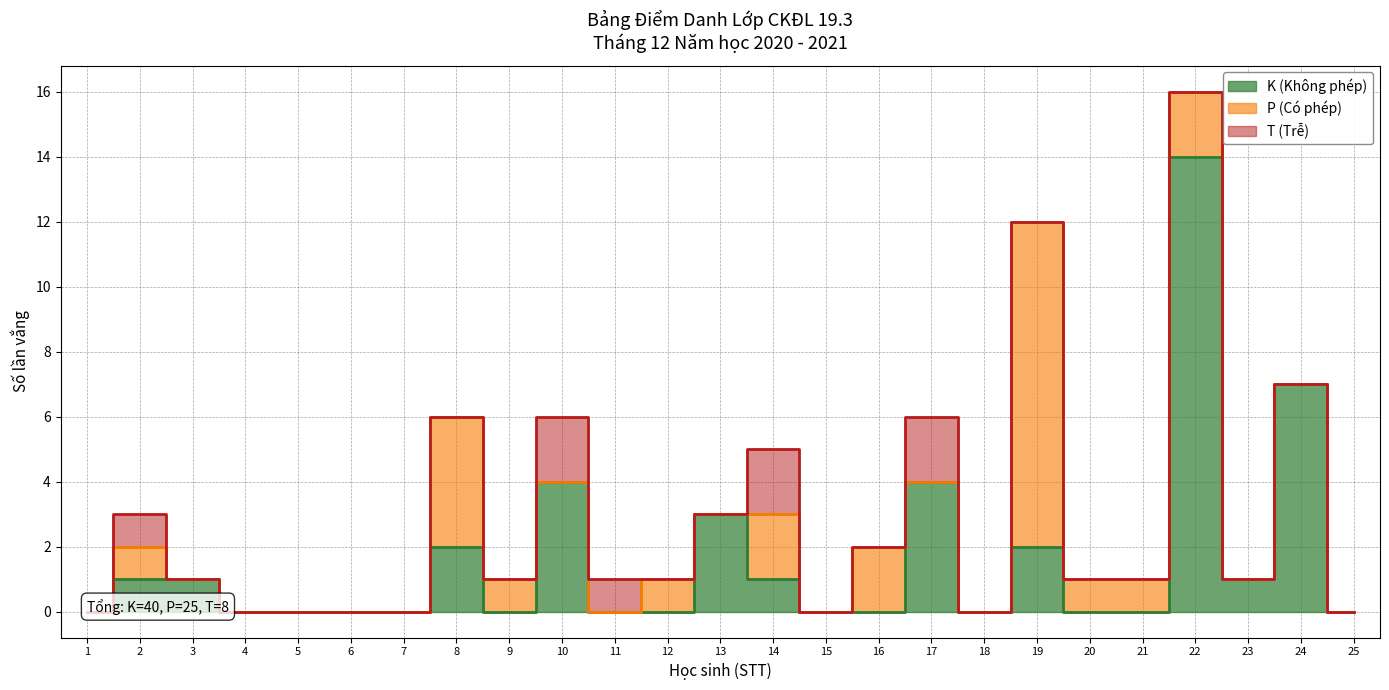

List the series in order of their peak value, lowest first.

T (Trễ), P (Có phép), K (Không phép)